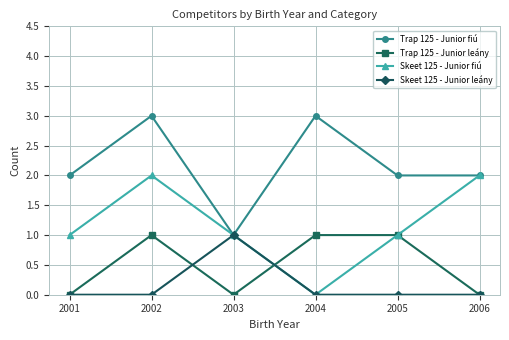

Which series changed the most between 2002 and 2003?

Trap 125 - Junior fiú